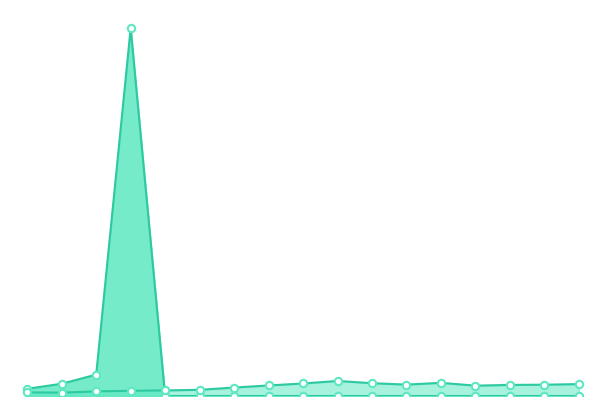

What are all the series names shown in the legend?

Philip Morris International Inc., Food, Beverage & Tobacco